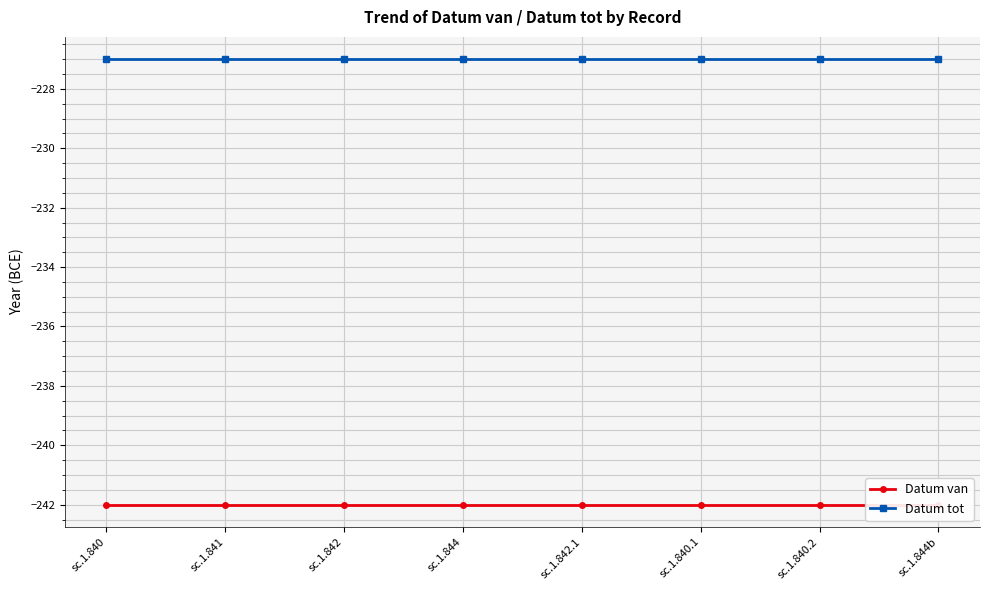

True or false: Datum tot and Datum van cross at least once.

False